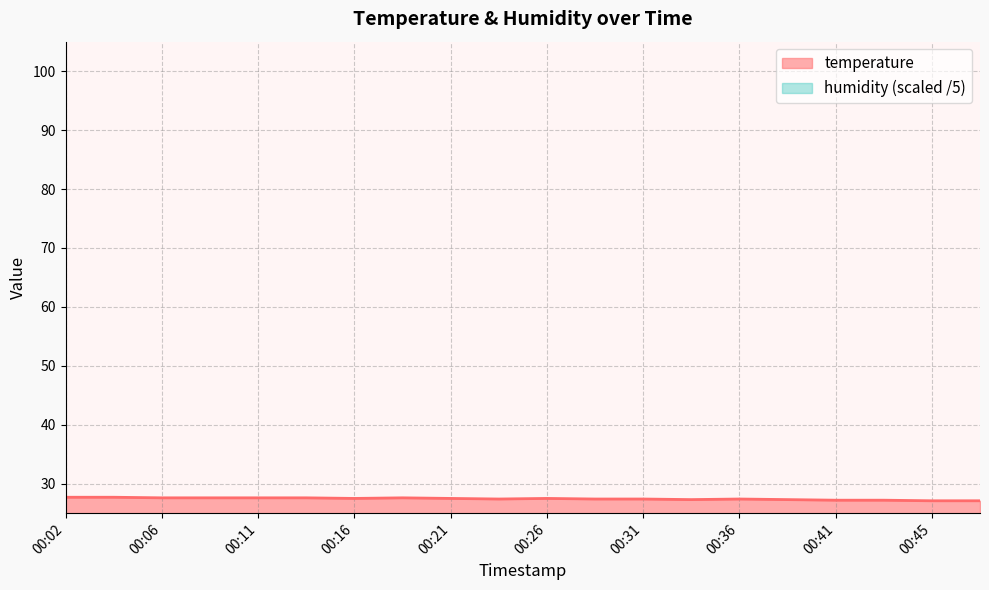

How many categories are shown in the chart?

20